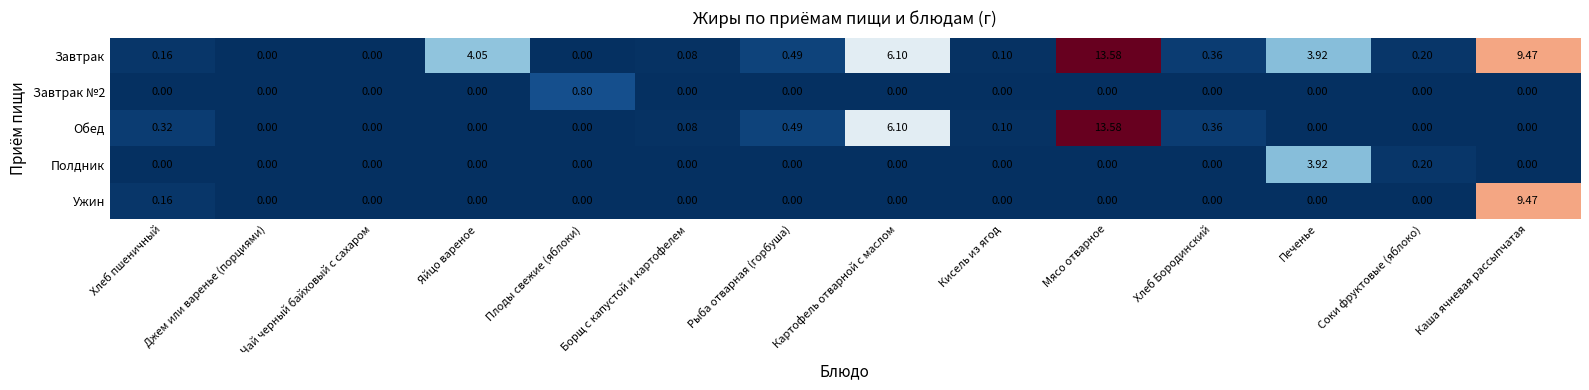

At how many categories does at least one series exceed 8?

2